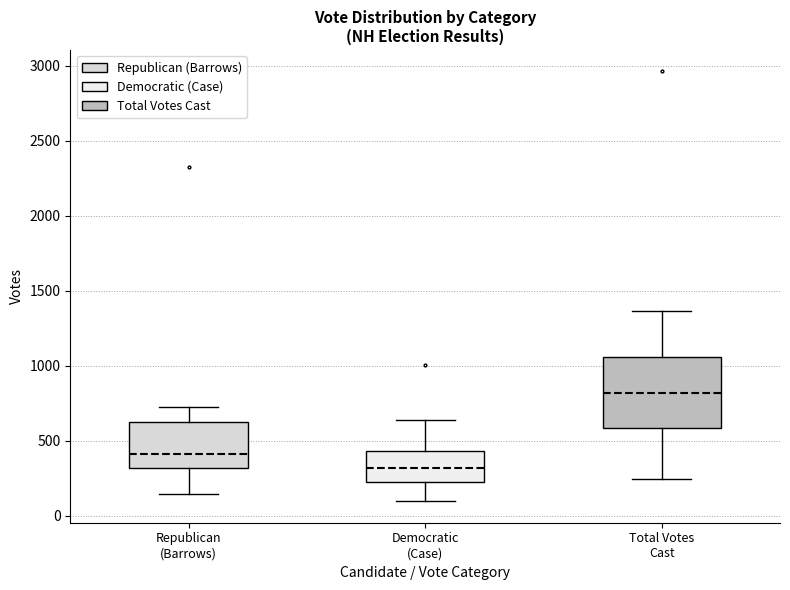

Which box's median line is the highest?

Total Votes Cast